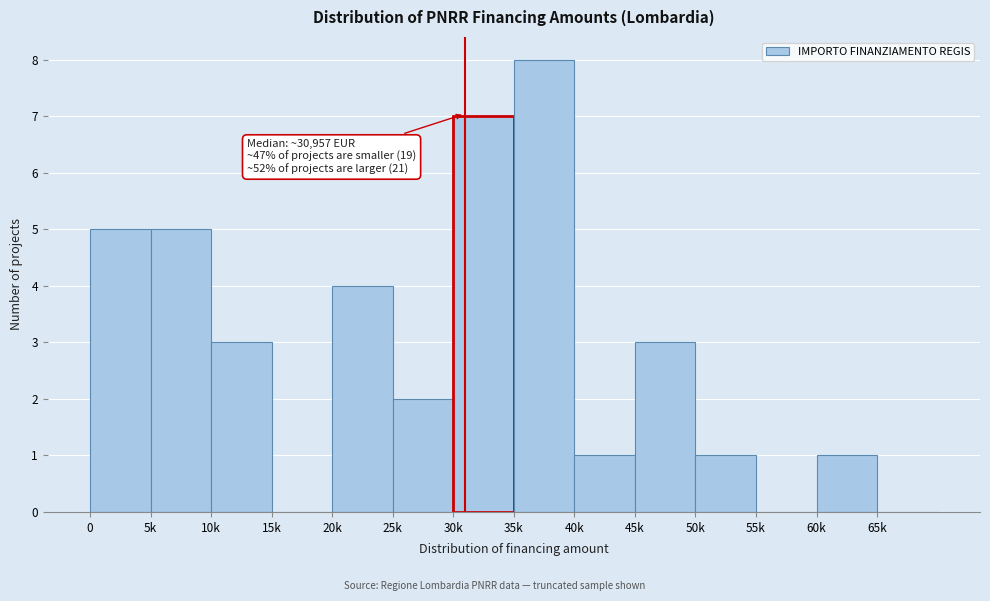

Reading right to left, list all the values displayed in this chart.

65k=0	60k=1	55k=0	50k=1	45k=3	40k=1	35k=8	30k=7	25k=2	20k=4	15k=0	10k=3	5k=5	0=5